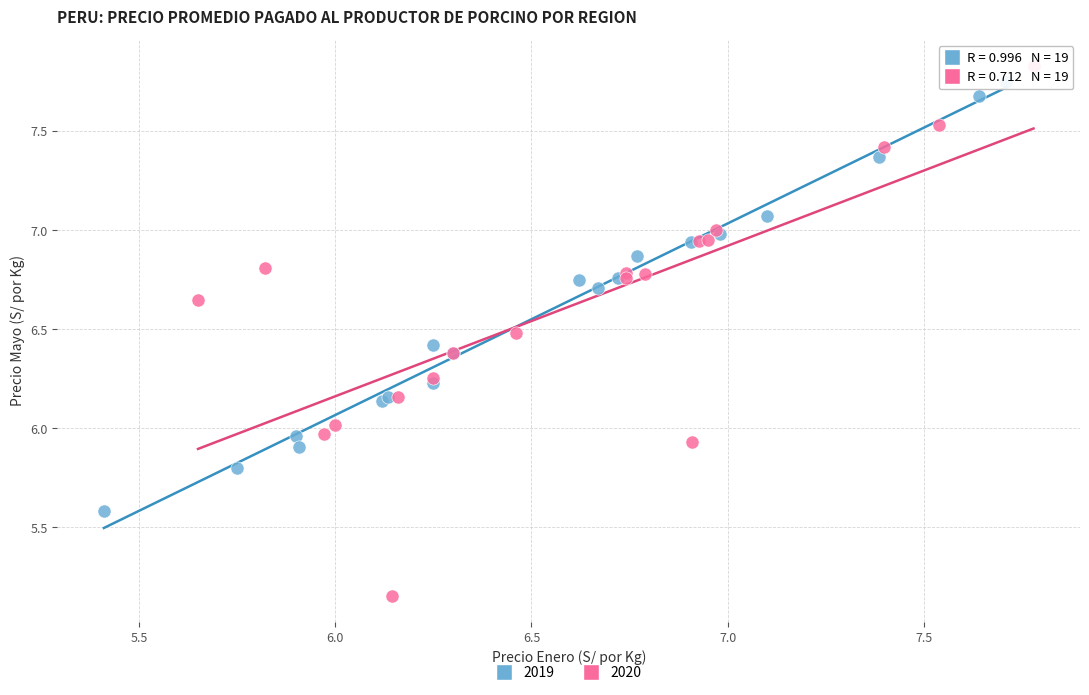

Which series reaches the minimum Y coordinate?

2020